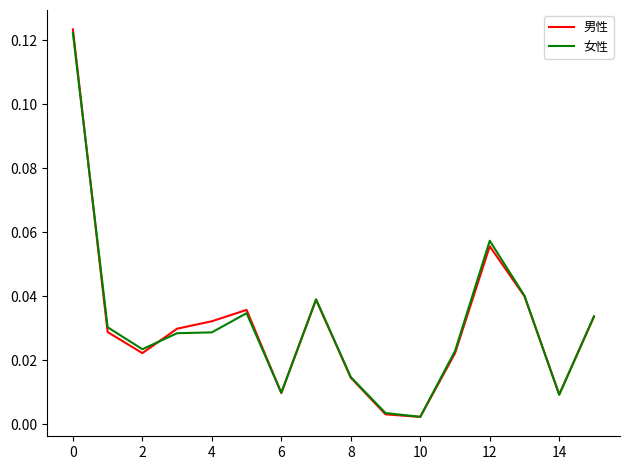

True or false: 女性 has more than 0 points higher than both neighbors.

True